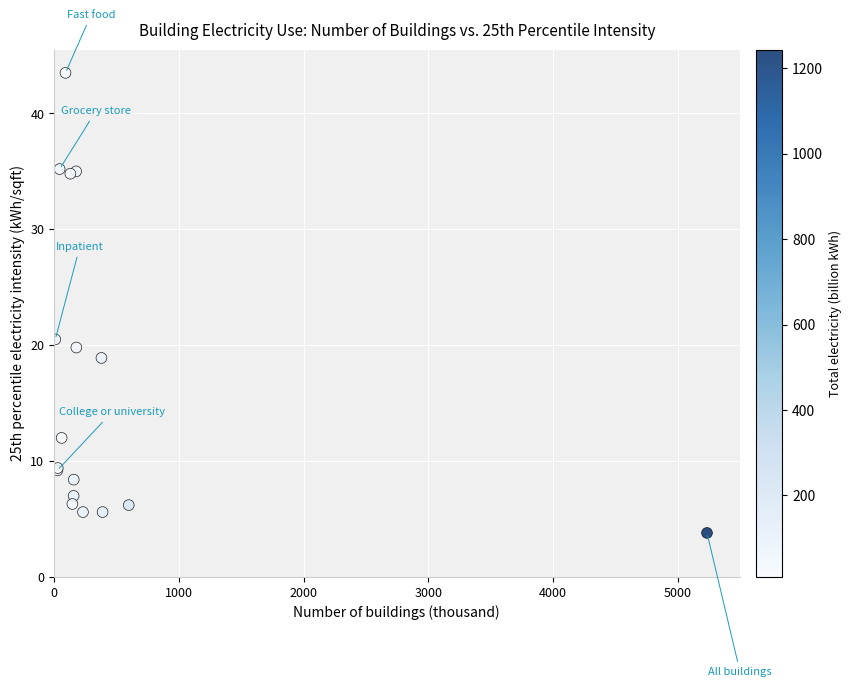

What Y value in the scatter plot is closest to 23?

20.5